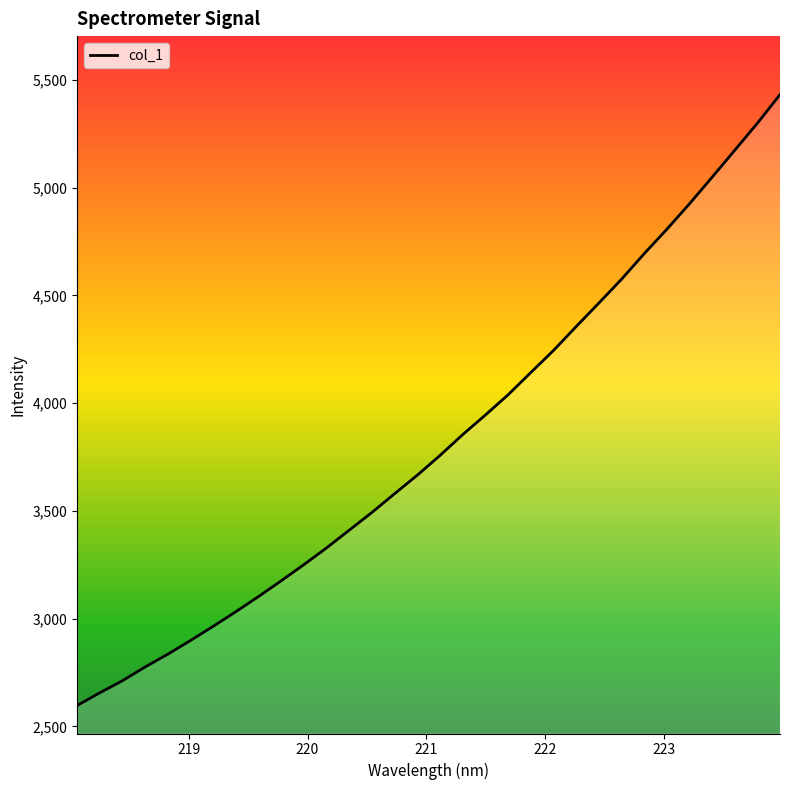

What is the smallest value displayed?

2596.4